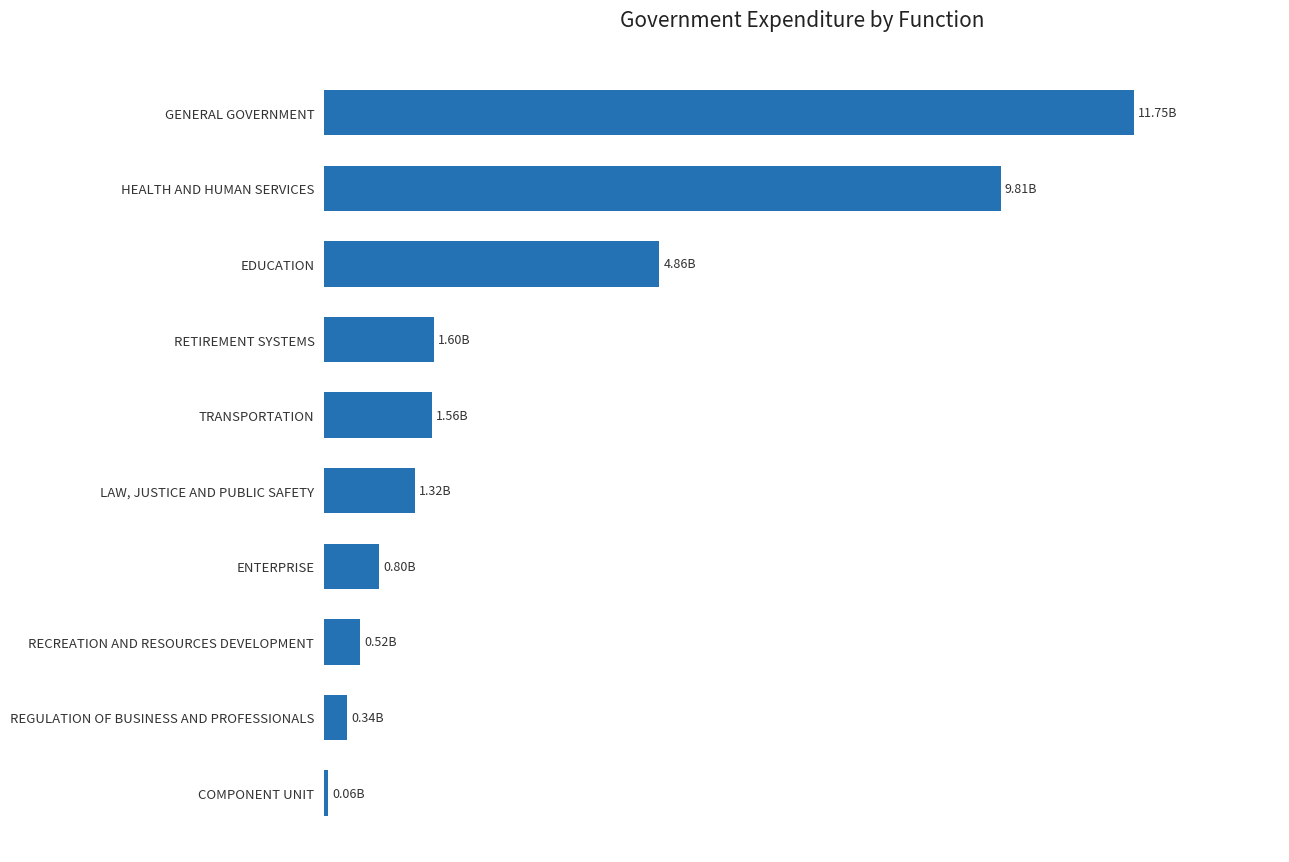

At which label is the value closest to 5901854776?

EDUCATION